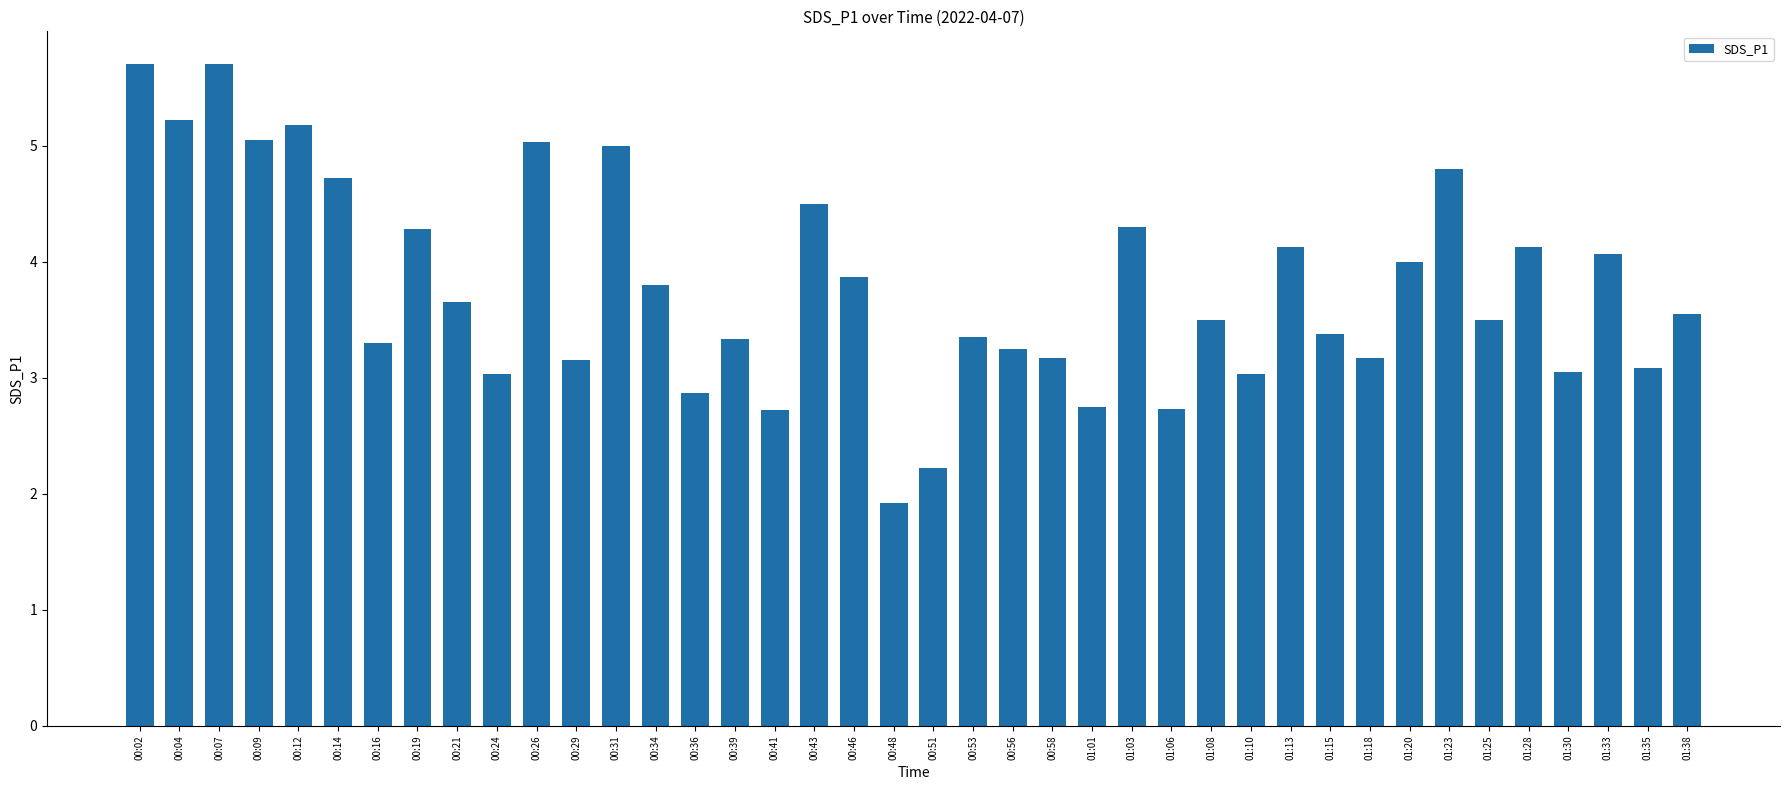

What is the difference between the values at 00:31 and 00:48?

3.1